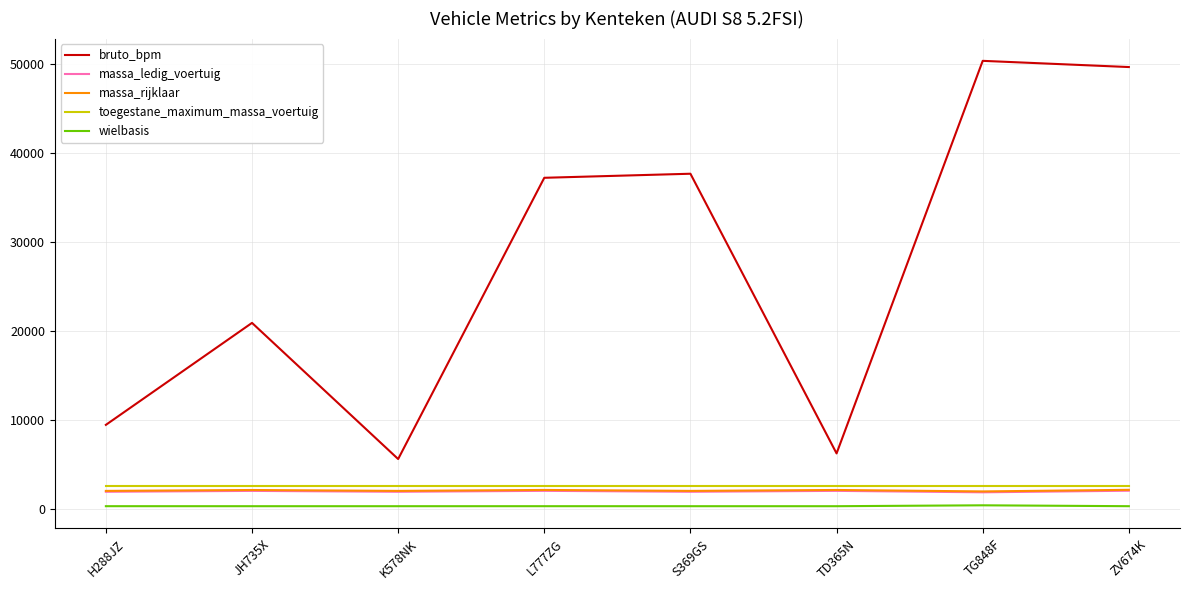

Between H288JZ and L777ZG, which series saw the biggest shift?

bruto_bpm